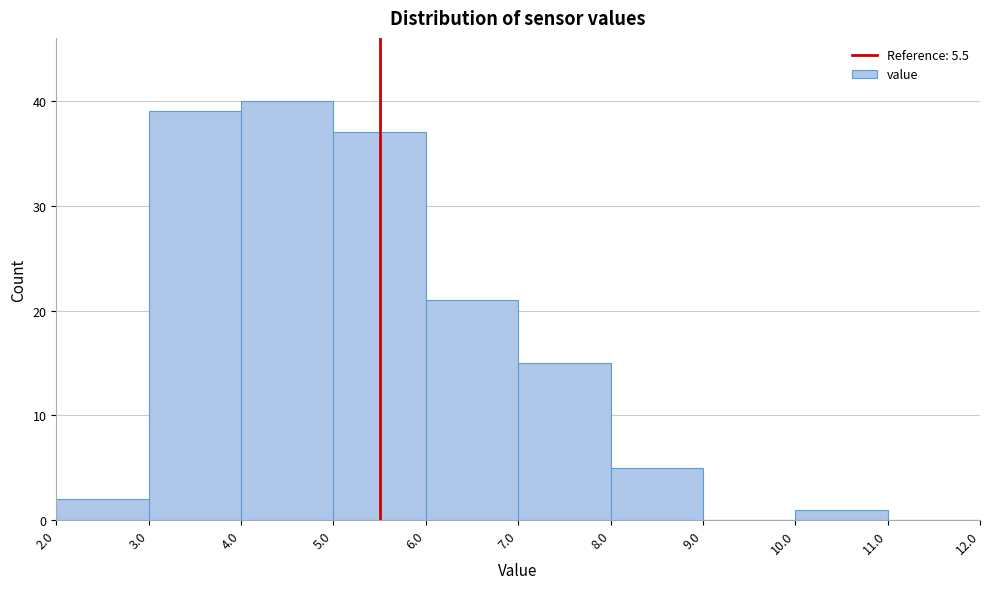

Reading left to right, list every bar in this chart as the range it spans on the x-axis followed by its height. The values are not printed on the chart, so give them approximately, as read against the axis.

2.0 to 3.0: 2
3.0 to 4.0: 39
4.0 to 5.0: 40
5.0 to 6.0: 37
6.0 to 7.0: 21
7.0 to 8.0: 15
8.0 to 9.0: 5
9.0 to 10.0: 0
10.0 to 11.0: 1
11.0 to 12.0: 0